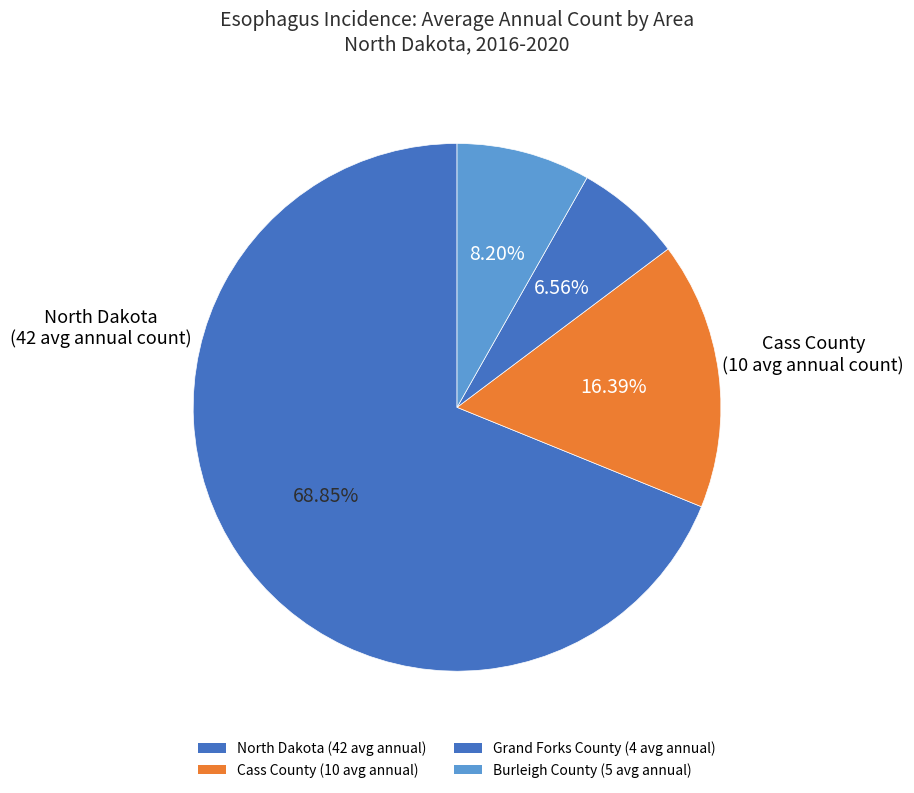

The North Dakota slice represents 36% of the pie. True or false?

False